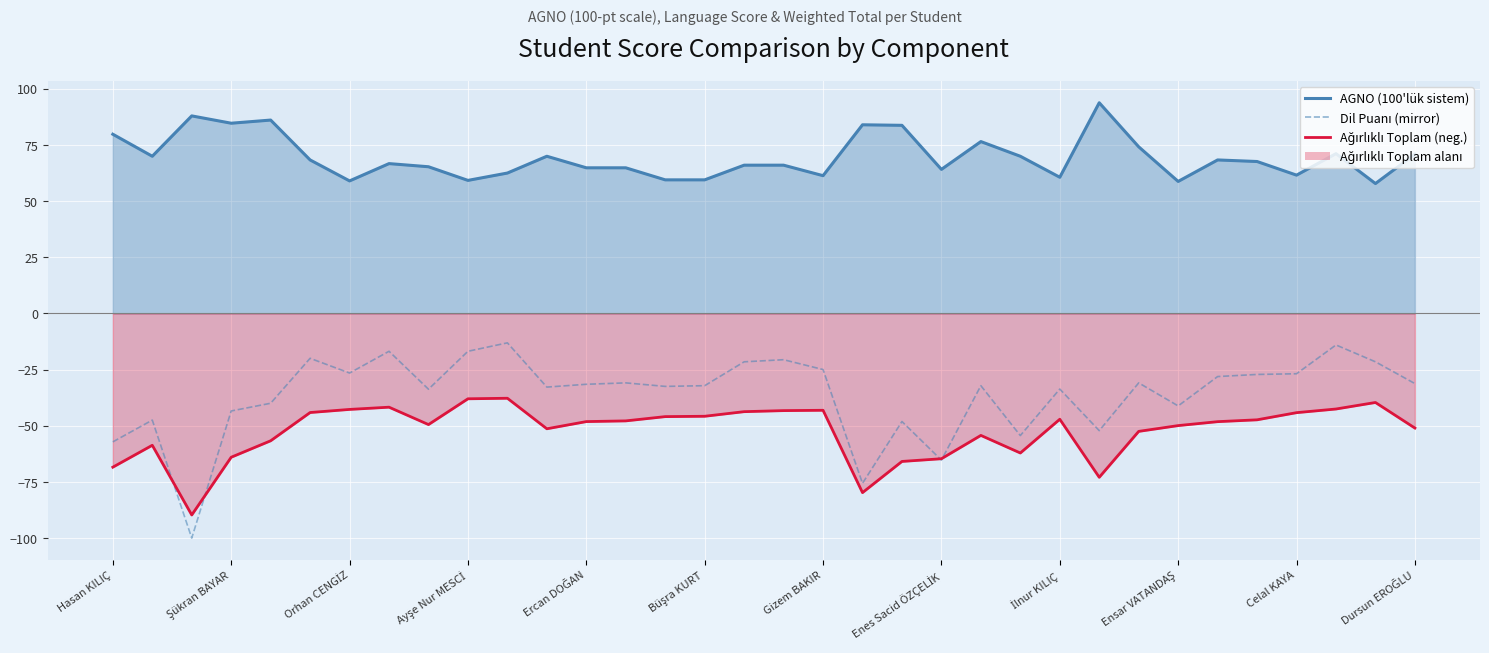

The value of Dil Puanı (negated mirror) at 14 is -50.5. True or false?

False